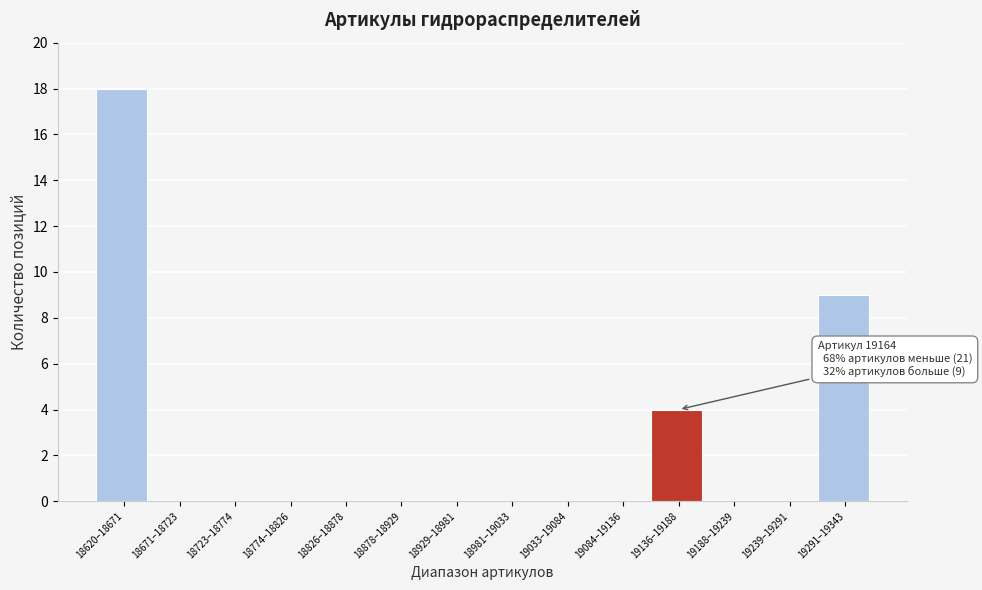

Reading left to right, list all the values displayed in this chart.

18620–18671=18	18671–18723=0	18723–18774=0	18774–18826=0	18826–18878=0	18878–18929=0	18929–18981=0	18981–19033=0	19033–19084=0	19084–19136=0	19136–19188=4	19188–19239=0	19239–19291=0	19291–19343=9